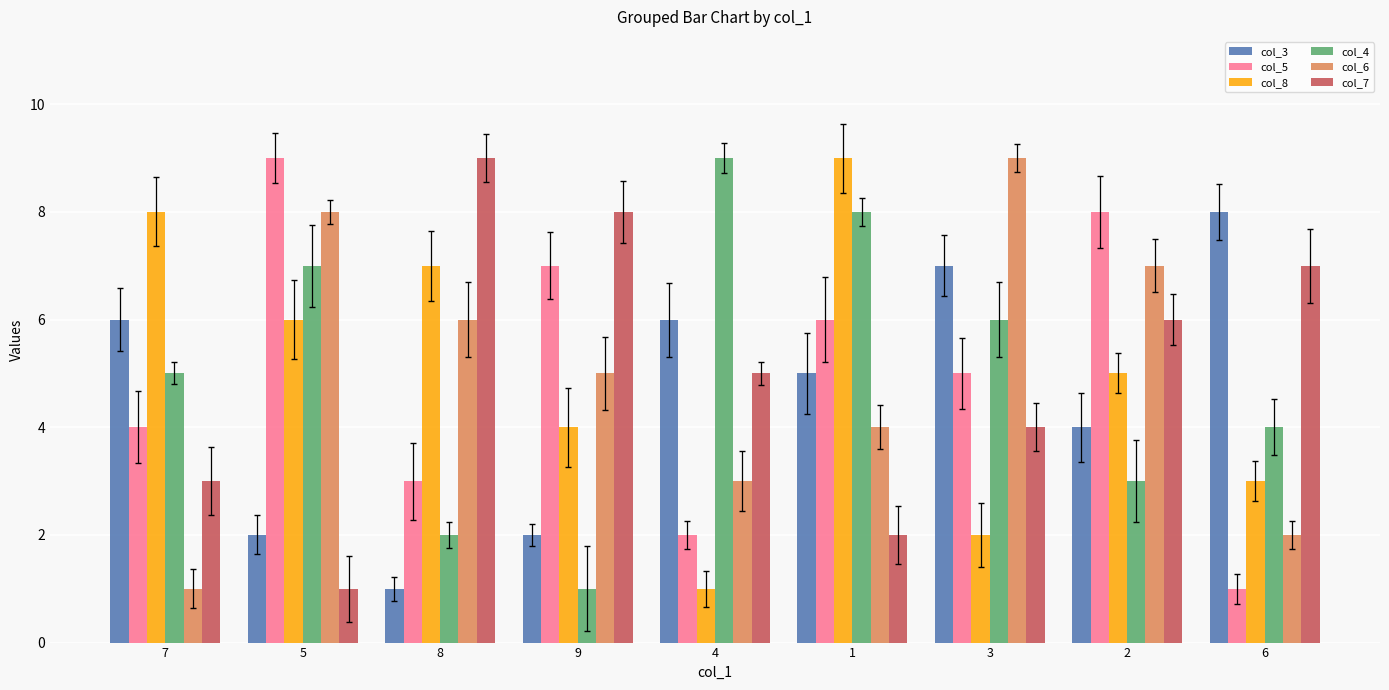

At which category is the sum across all series the highest?

1